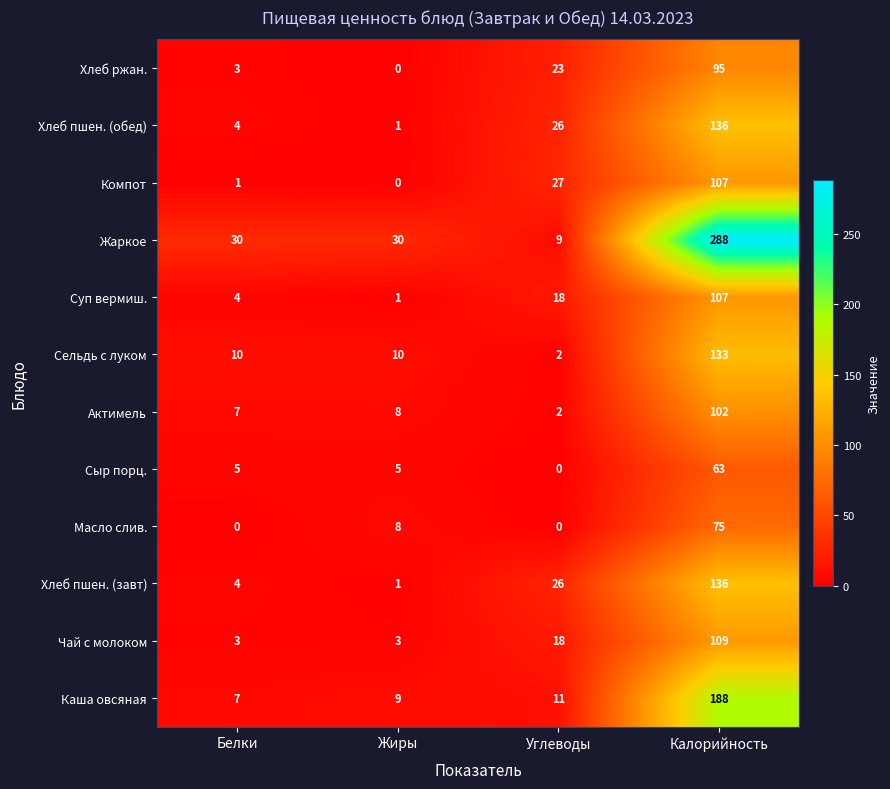

What is the difference between the Суп вермиш. values at Жиры and Белки?

3